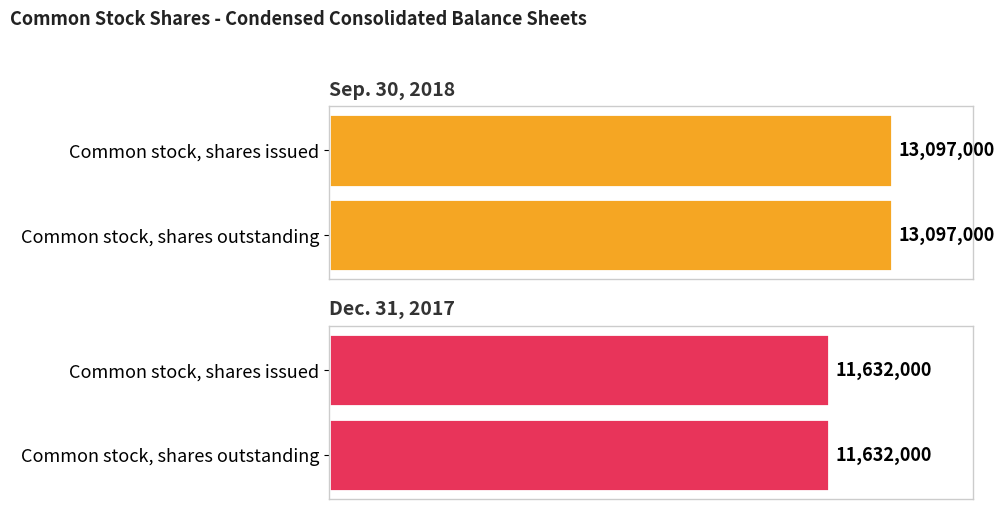

Reading right to left, list all the values displayed in this chart.

Sep. 30, 2018: 13097000	13097000
Dec. 31, 2017: 11632000	11632000